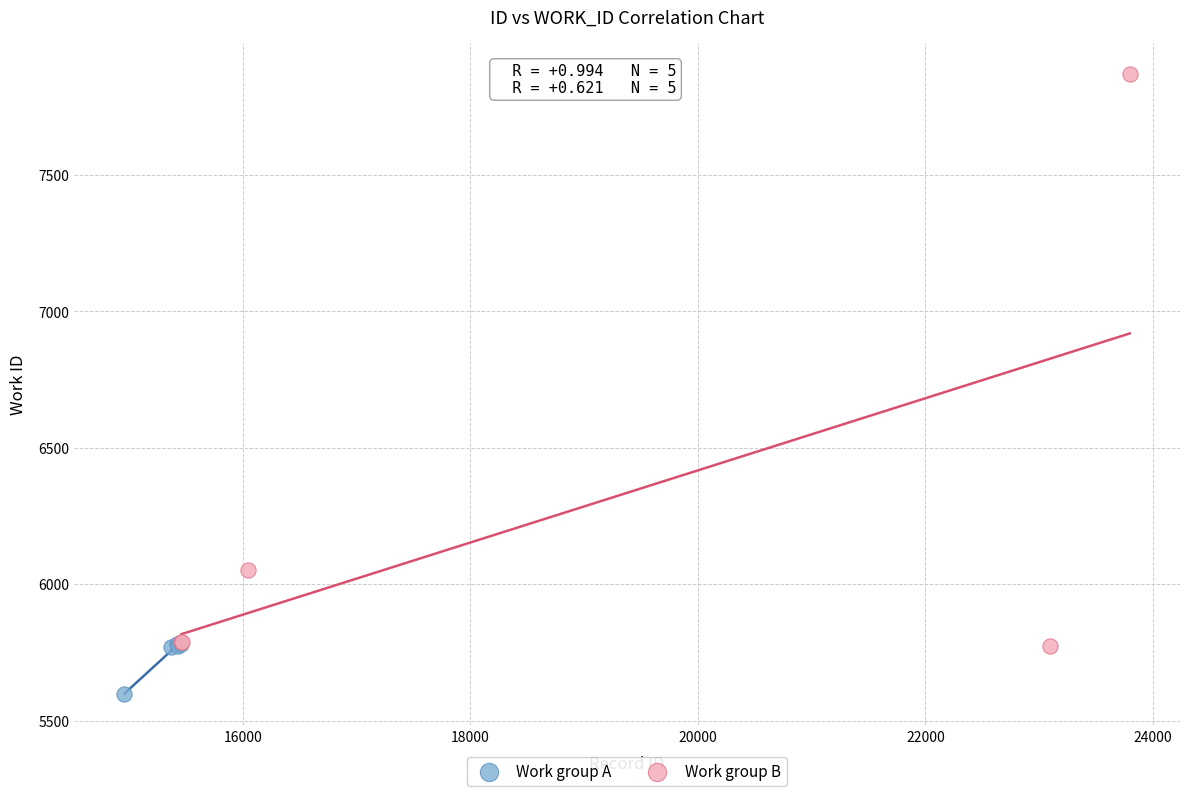

Which series has the largest Y range (max minus min)?

Work group B